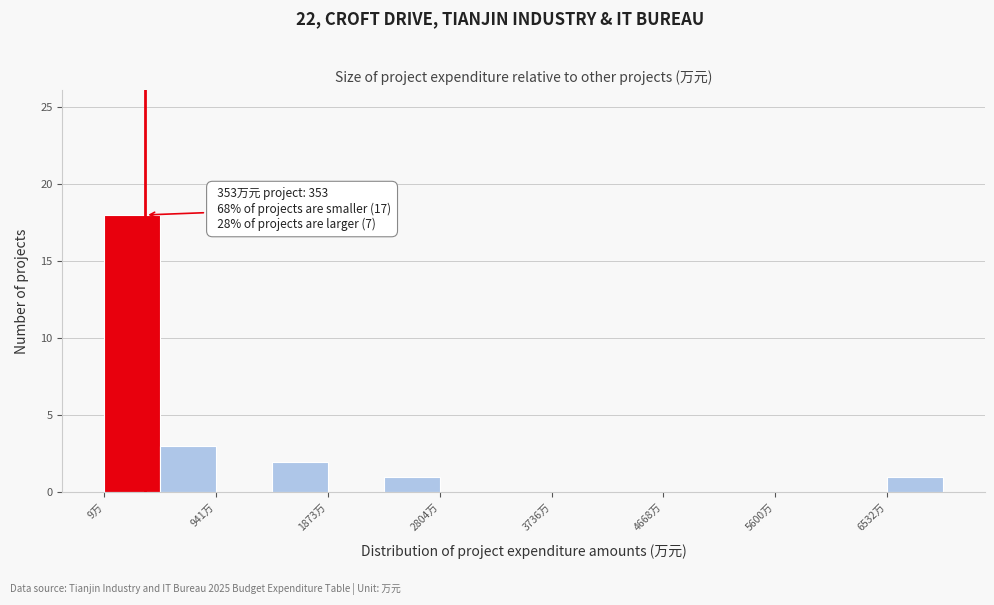

Which range on the x-axis has the tallest bar?

0 to 500